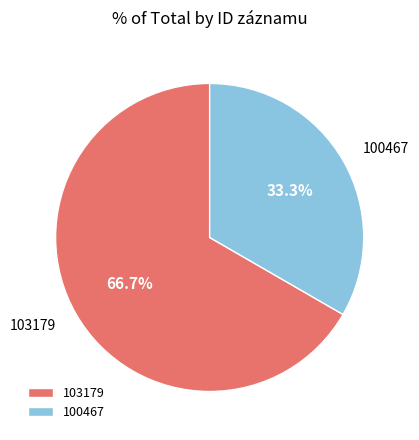

What is the majority slice?

103179